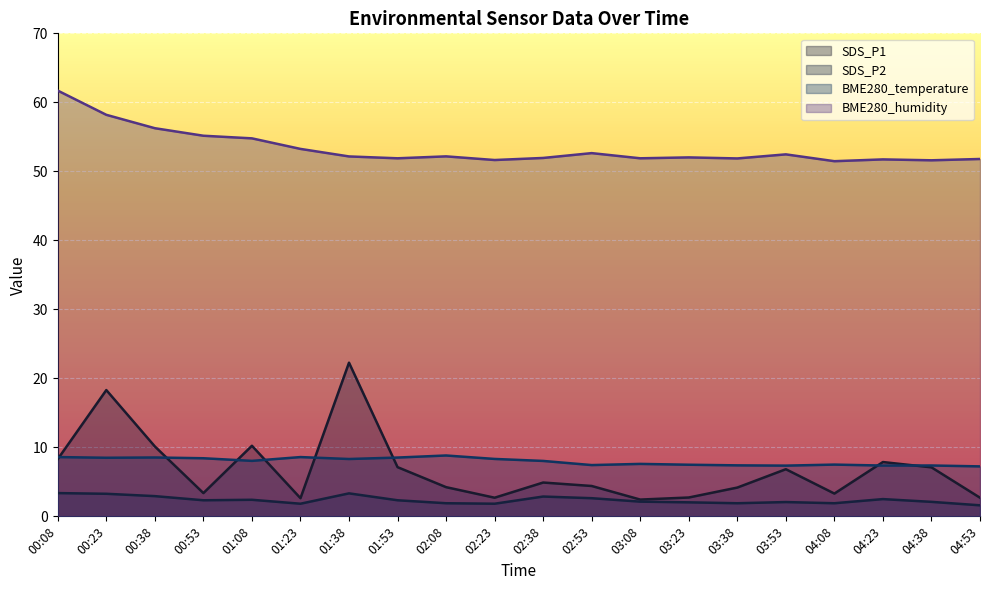

Reading left to right, list all the values displayed in this chart.

SDS_P1: 8.3	18.3	10.1	3.4	10.2	2.6	22.3	7.1	4.2	2.7	4.9	4.4	2.4	2.7	4.2	6.8	3.3	7.9	7.1	2.7
SDS_P2: 3.4	3.3	2.9	2.3	2.4	1.8	3.3	2.3	1.9	1.8	2.9	2.6	2.1	2.0	1.9	2.1	1.9	2.5	2.1	1.6
BME280_temperature: 8.6	8.5	8.5	8.4	8.0	8.6	8.3	8.5	8.8	8.3	8.0	7.4	7.6	7.5	7.4	7.3	7.5	7.4	7.4	7.2
BME280_humidity: 61.7	58.2	56.2	55.2	54.8	53.2	52.2	51.9	52.2	51.6	51.9	52.6	51.9	52.0	51.9	52.5	51.5	51.7	51.6	51.8